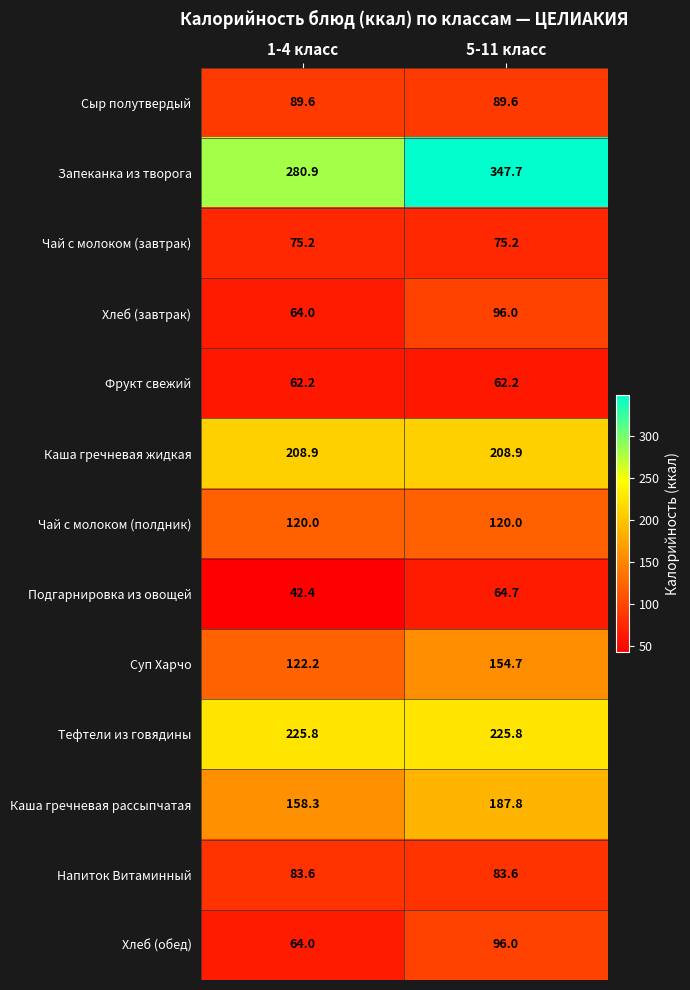

The Хлеб (завтрак) series shows 42.2 at 1-4 класс. True or false?

False